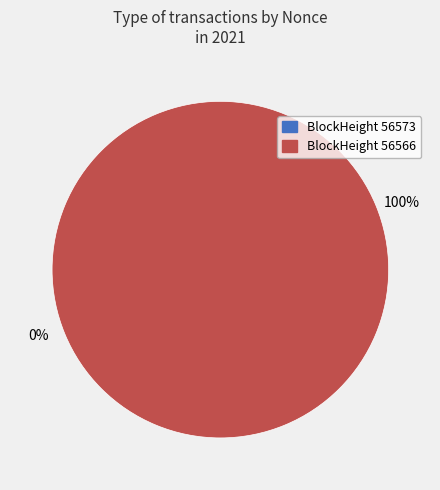

Is it true that 56566 is 87% of the pie?

False